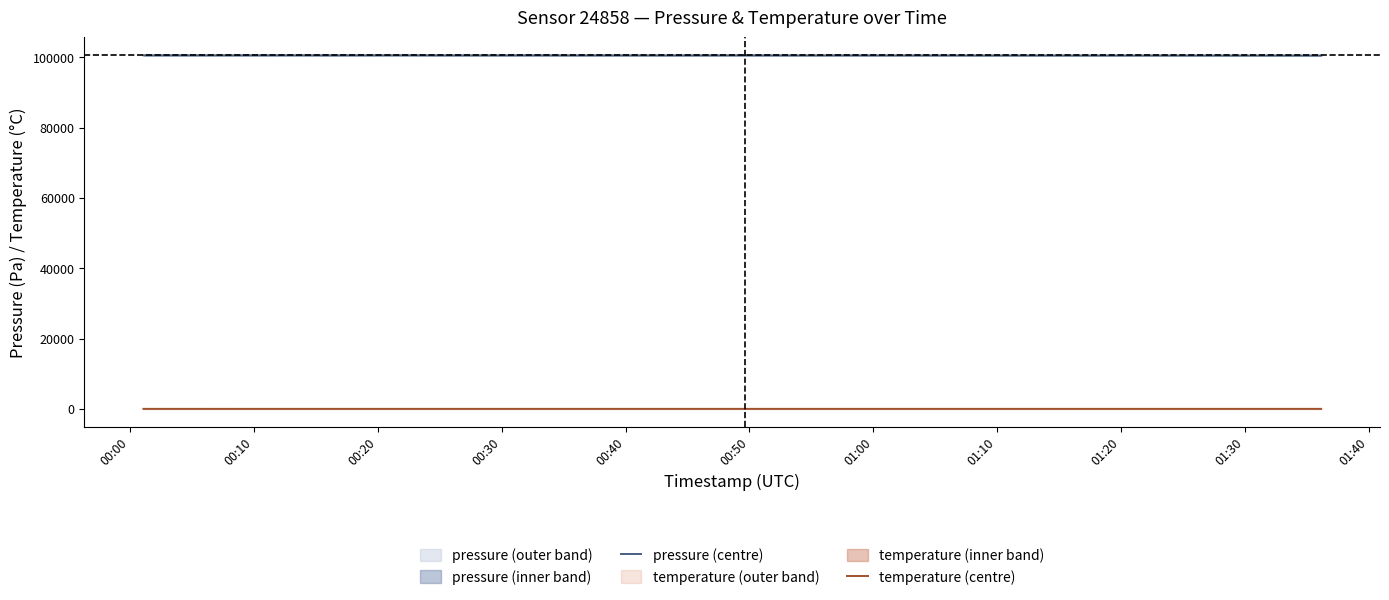

Which series has the widest spread of values?

pressure (centre)